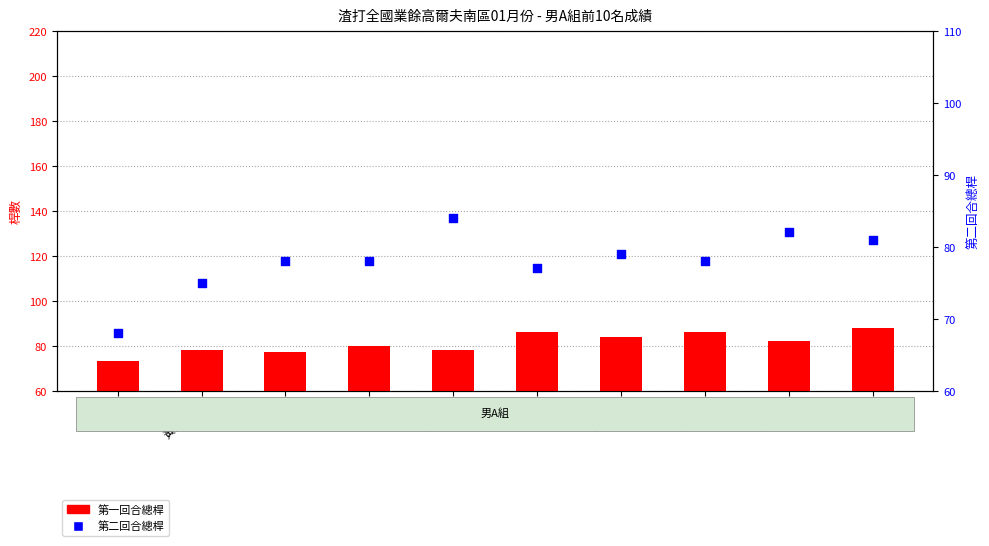

At how many categories does at least one series exceed 70?

10